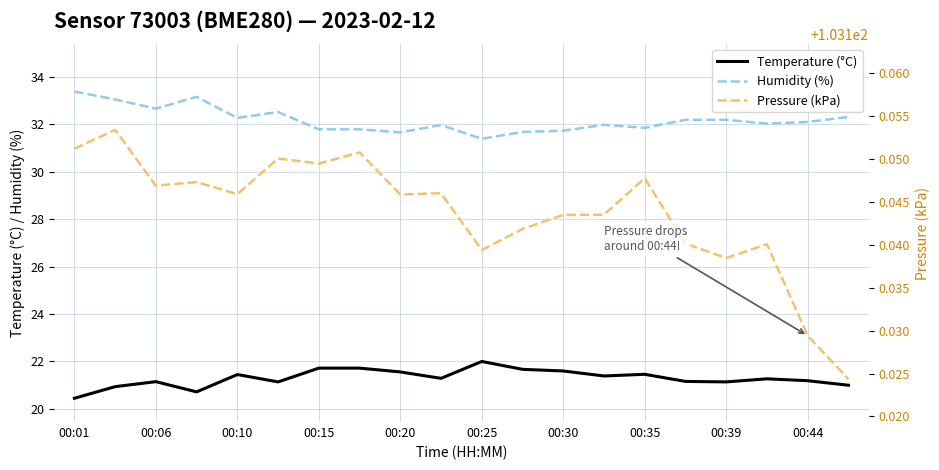

True or false: Temperature (°C) and Humidity (%) intersect in this chart.

False